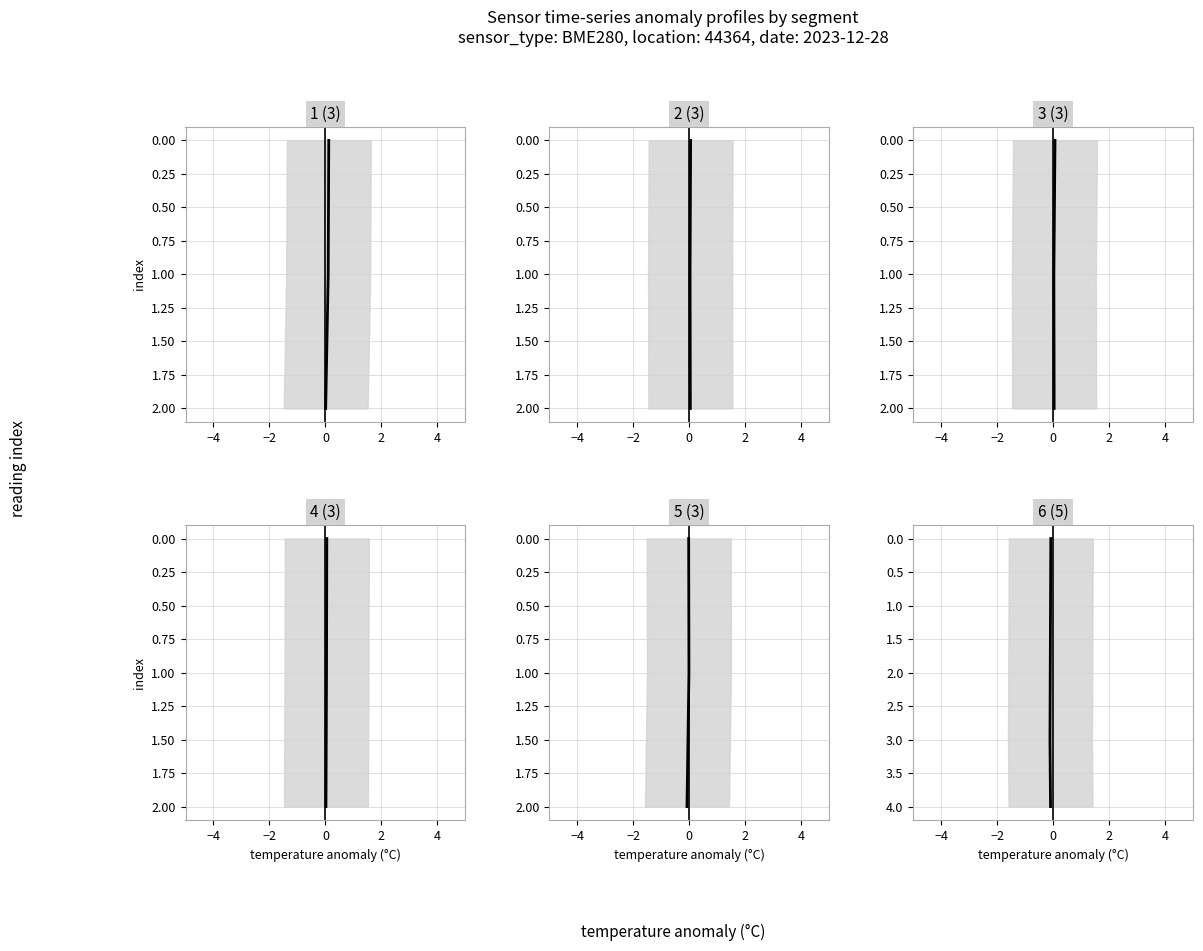

What is the difference between the second highest and minimum values?

3